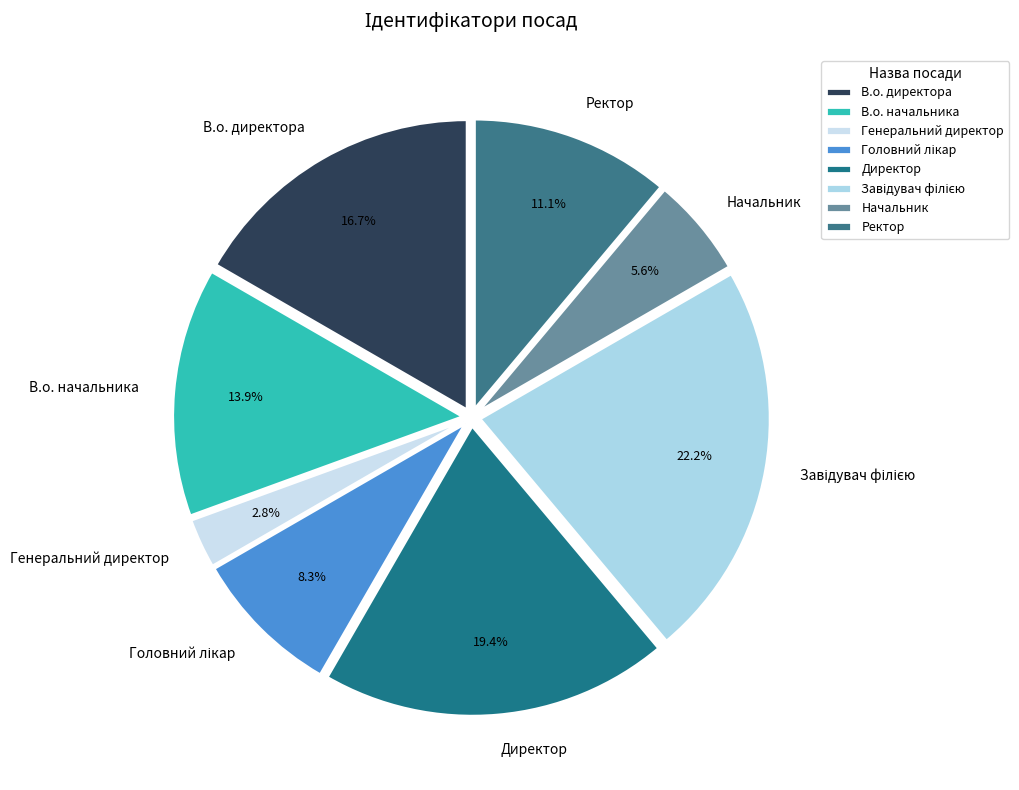

To the nearest percent, what is the difference between the largest and smallest slice percentages?

19%